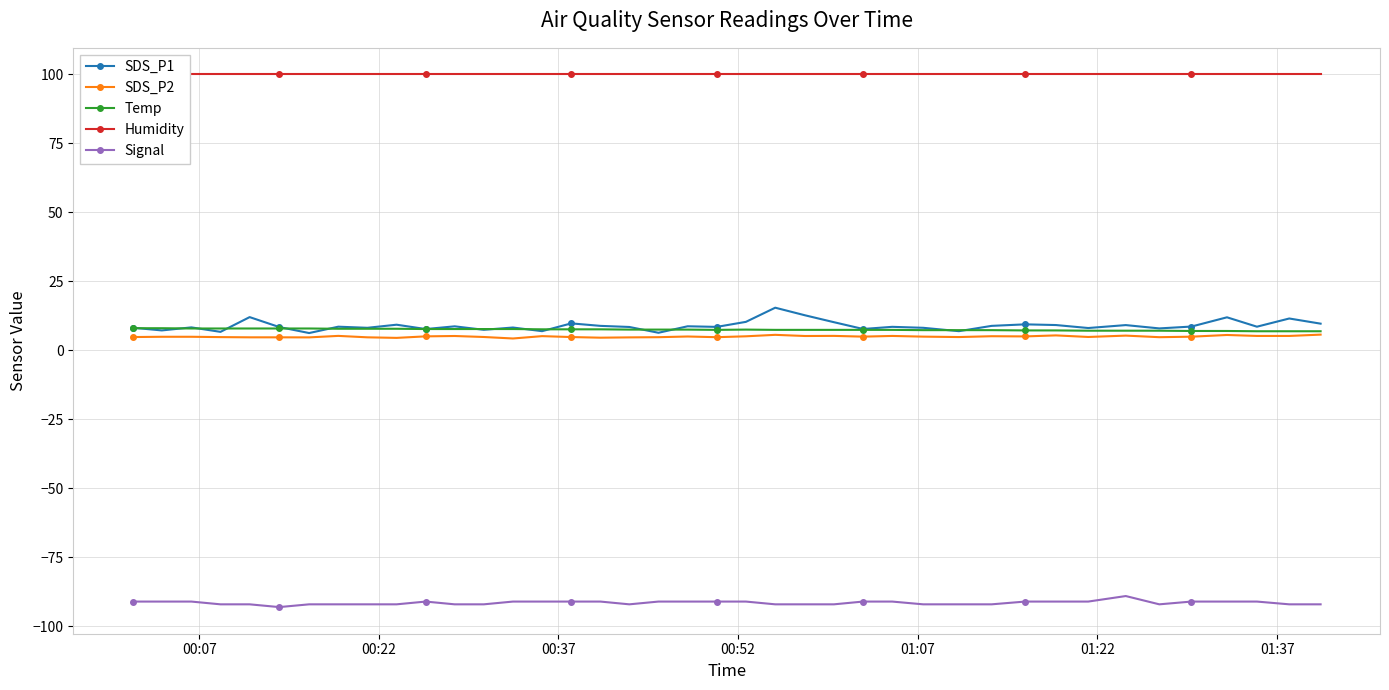

True or false: SDS_P1 has more than 0 interior local peaks.

True